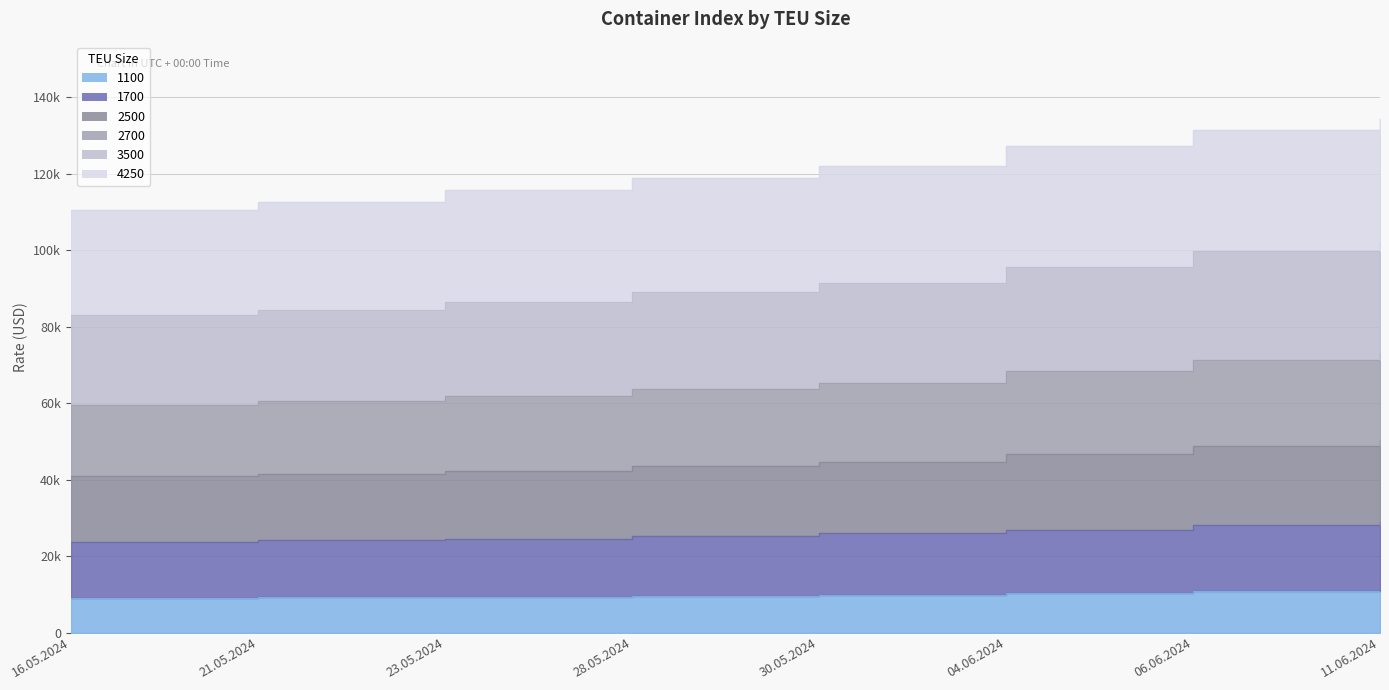

True or false: 3500 has more than 1 points higher than both neighbors.

False